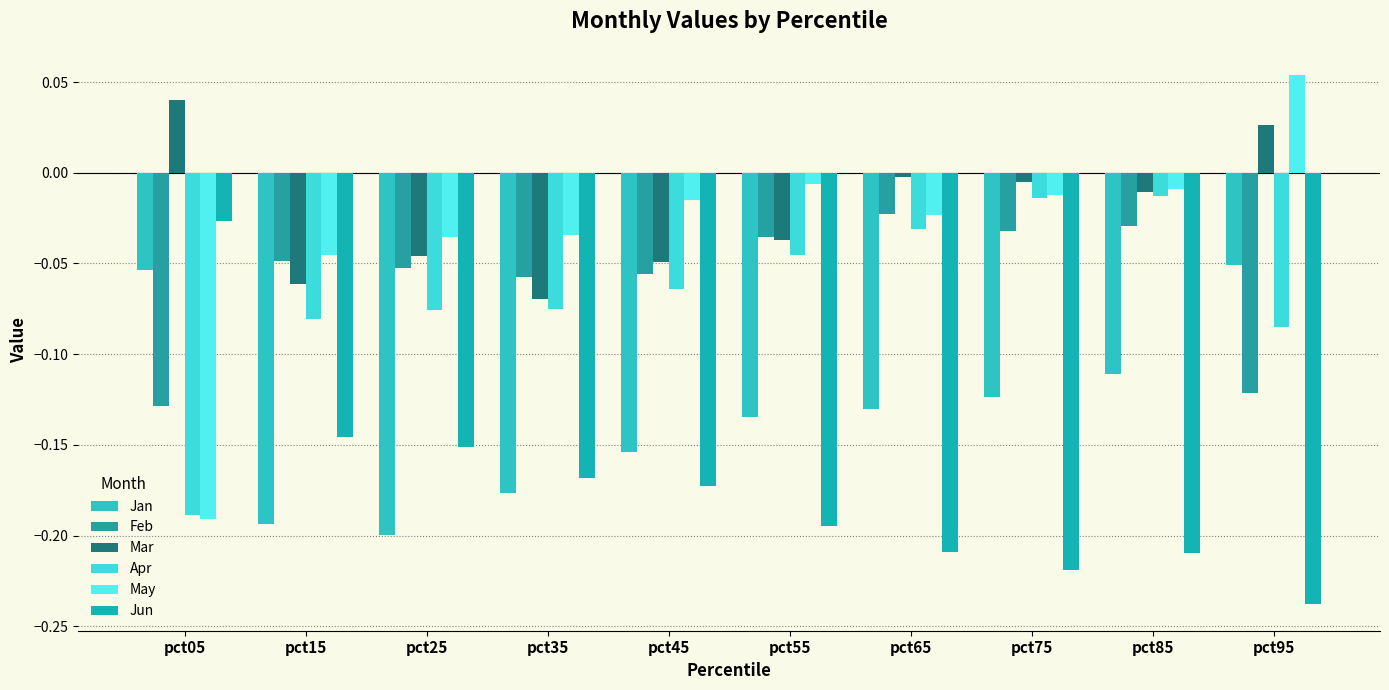

List the labels in order of Mar value, smallest first.

pct35, pct15, pct45, pct25, pct55, pct85, pct75, pct65, pct95, pct05